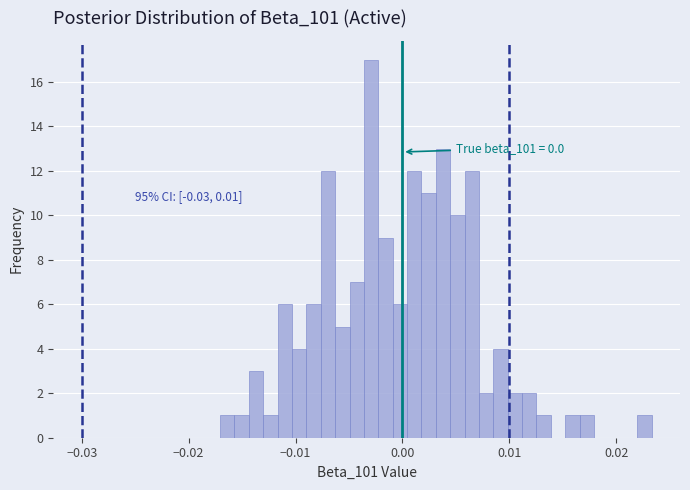

Read against the x-axis, roughly where is the centre of the tallest bar?

-0.003